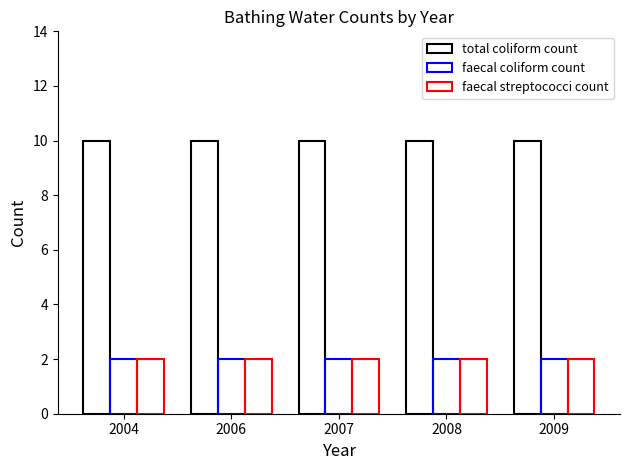

True or false: faecal coliform count has a value of 2 at 2004.

True